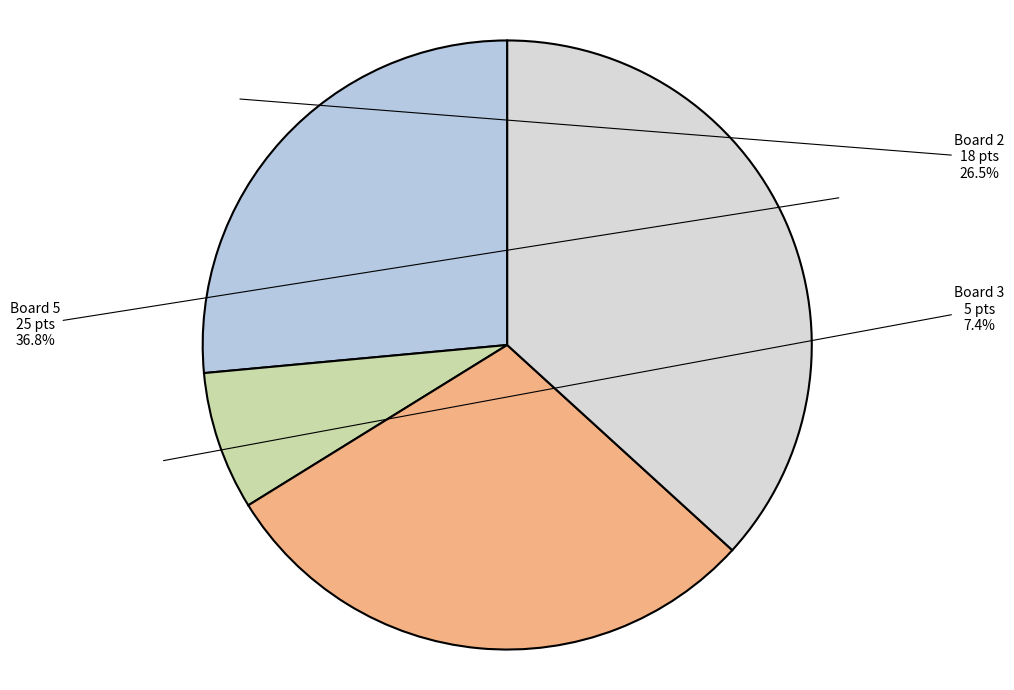

What is the largest slice in the pie chart?

Board 5